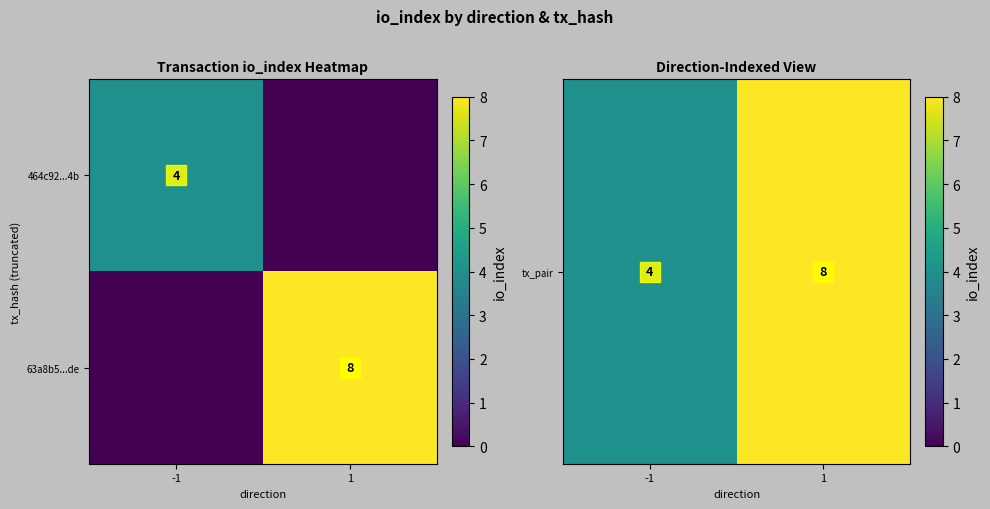

What is the greatest value displayed?

8